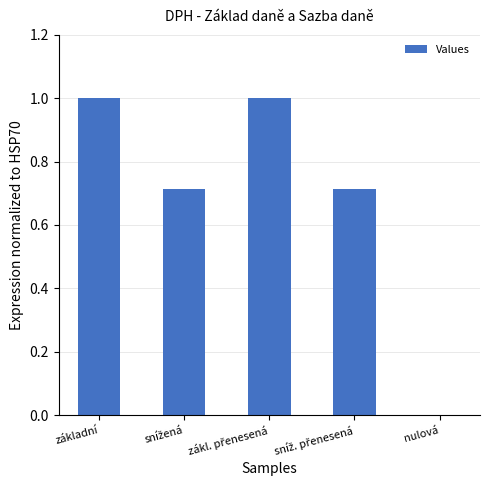

What is the maximum value shown in the chart?

1.0